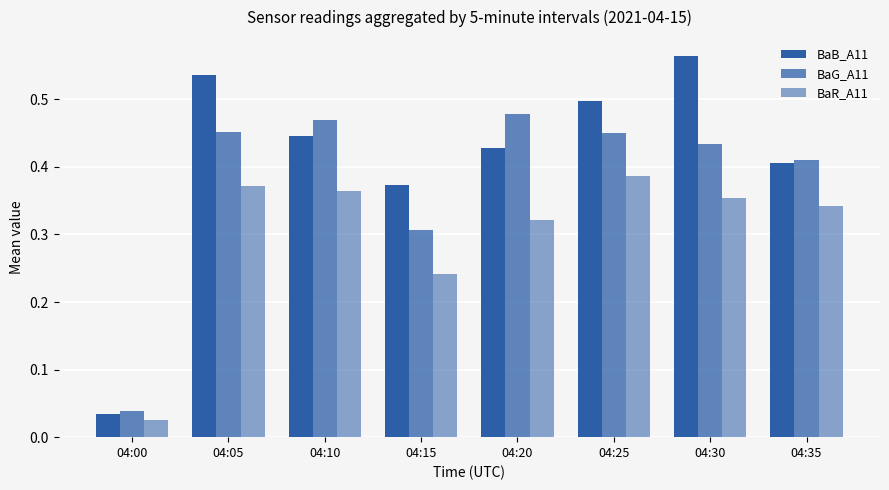

Reading right to left, what are all the values shown in this chart?

BaB_A11: 0.4	0.6	0.5	0.4	0.4	0.4	0.5	0.0
BaG_A11: 0.4	0.4	0.5	0.5	0.3	0.5	0.5	0.0
BaR_A11: 0.3	0.4	0.4	0.3	0.2	0.4	0.4	0.0